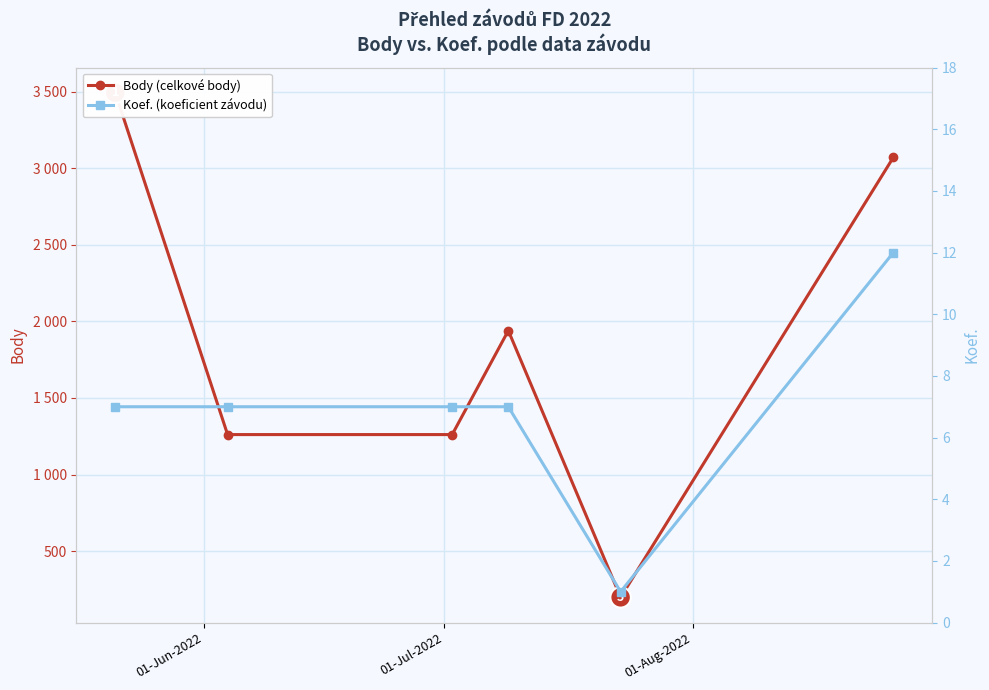

What is the difference between the highest and lowest values at 01-Jul-2022?

1254